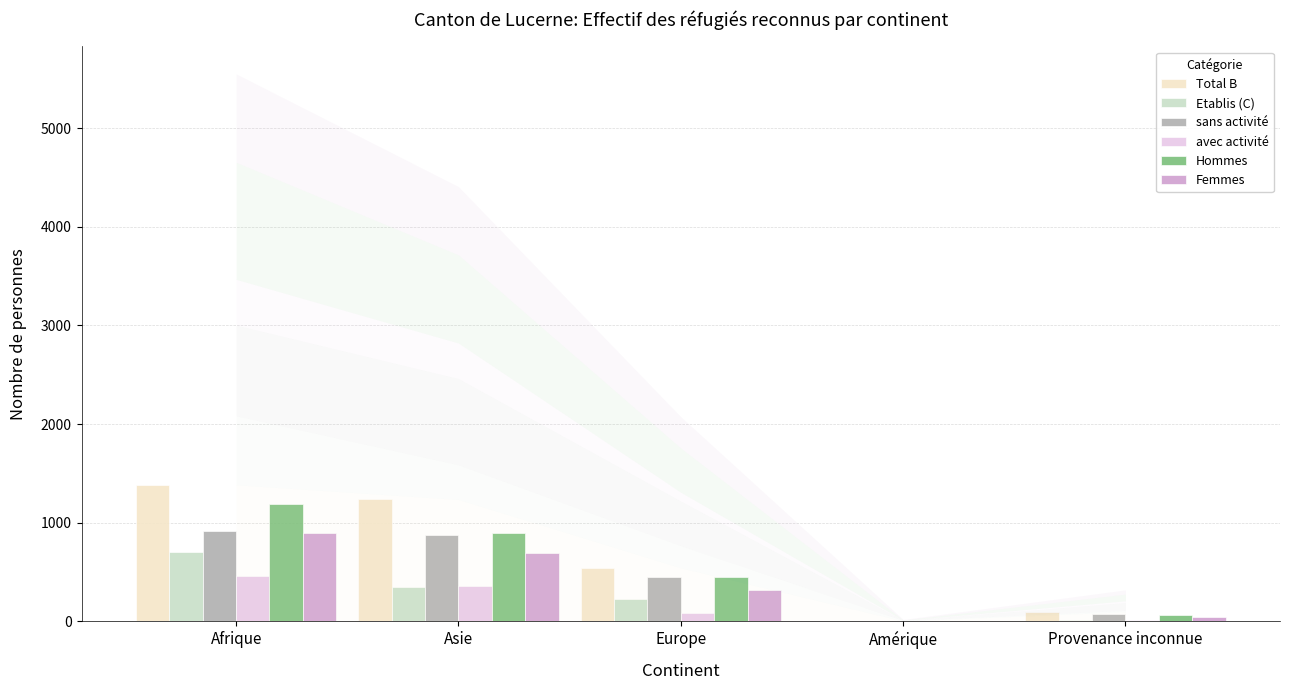

What is the total value across all series at Provenance inconnue?

319